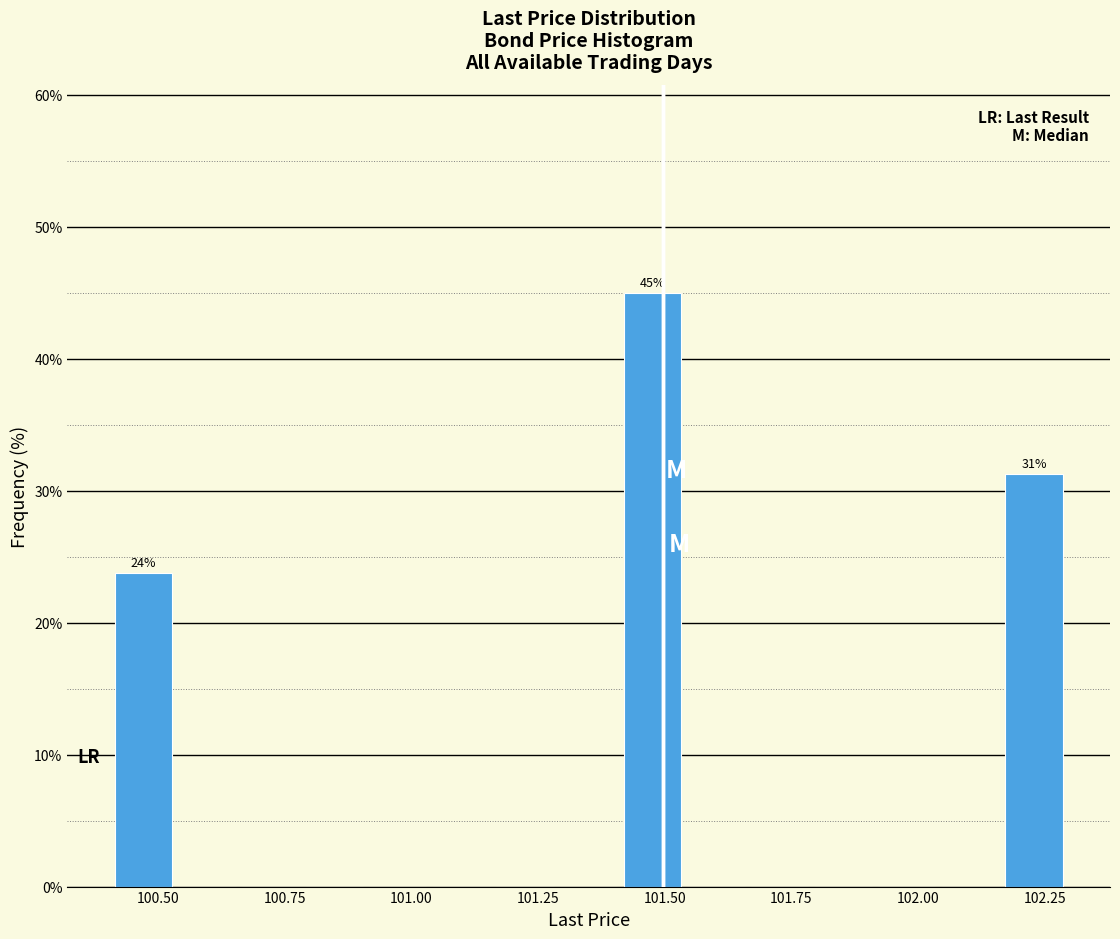

Around what value on the x-axis is the tallest bar? Give the approximate position of its centre, as read against the axis.

101.50